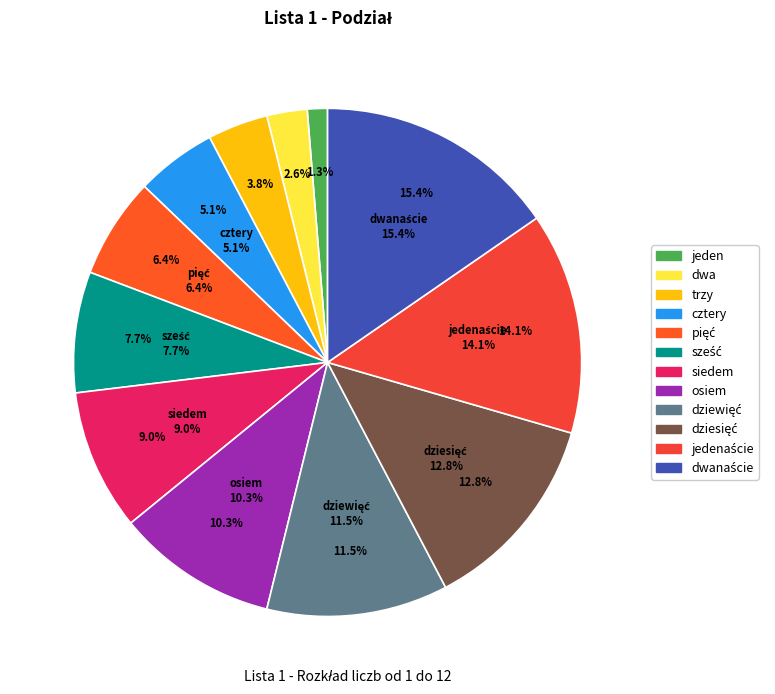

Is it true that cztery is 5% of the pie?

True